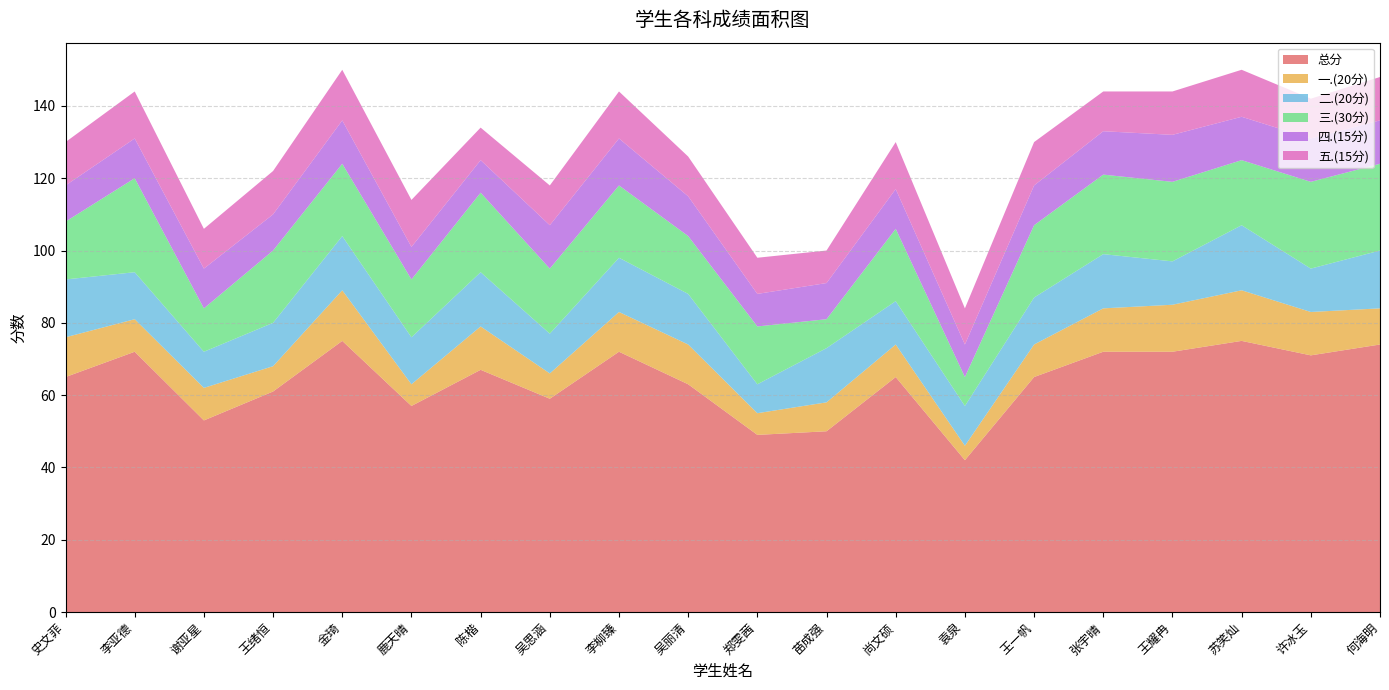

Reading left to right, extract all data points from this chart.

总分: 史文菲=65	李亚德=72	谢亚星=53	王绪恒=61	金琦=75	鹿天晴=57	陈楷=67	吴思涵=59	李柳臻=72	吴丽清=63	郑雯茜=49	苗成强=50	尚文硕=65	袁泉=42	王一帆=65	张宇晴=72	王耀冉=72	苏笑灿=75	许冰玉=71	何海明=74
一.(20分): 史文菲=11	李亚德=9	谢亚星=9	王绪恒=7	金琦=14	鹿天晴=6	陈楷=12	吴思涵=7	李柳臻=11	吴丽清=11	郑雯茜=6	苗成强=8	尚文硕=9	袁泉=4	王一帆=9	张宇晴=12	王耀冉=13	苏笑灿=14	许冰玉=12	何海明=10
二.(20分): 史文菲=16	李亚德=13	谢亚星=10	王绪恒=12	金琦=15	鹿天晴=13	陈楷=15	吴思涵=11	李柳臻=15	吴丽清=14	郑雯茜=8	苗成强=15	尚文硕=12	袁泉=11	王一帆=13	张宇晴=15	王耀冉=12	苏笑灿=18	许冰玉=12	何海明=16
三.(30分): 史文菲=16	李亚德=26	谢亚星=12	王绪恒=20	金琦=20	鹿天晴=16	陈楷=22	吴思涵=18	李柳臻=20	吴丽清=16	郑雯茜=16	苗成强=8	尚文硕=20	袁泉=8	王一帆=20	张宇晴=22	王耀冉=22	苏笑灿=18	许冰玉=24	何海明=24
四.(15分): 史文菲=10	李亚德=11	谢亚星=11	王绪恒=10	金琦=12	鹿天晴=9	陈楷=9	吴思涵=12	李柳臻=13	吴丽清=11	郑雯茜=9	苗成强=10	尚文硕=11	袁泉=9	王一帆=11	张宇晴=12	王耀冉=13	苏笑灿=12	许冰玉=12	何海明=12
五.(15分): 史文菲=12	李亚德=13	谢亚星=11	王绪恒=12	金琦=14	鹿天晴=13	陈楷=9	吴思涵=11	李柳臻=13	吴丽清=11	郑雯茜=10	苗成强=9	尚文硕=13	袁泉=10	王一帆=12	张宇晴=11	王耀冉=12	苏笑灿=13	许冰玉=11	何海明=12